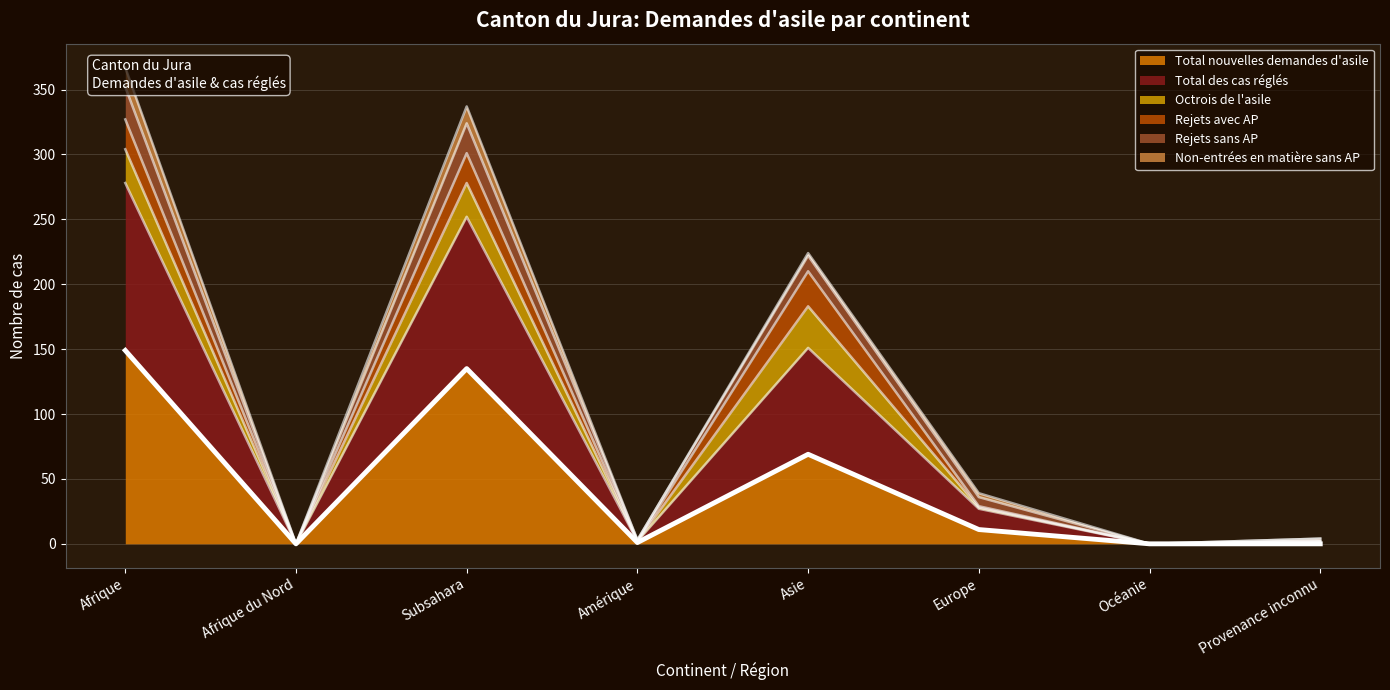

What is the label of the 4th point from the right?

Asie